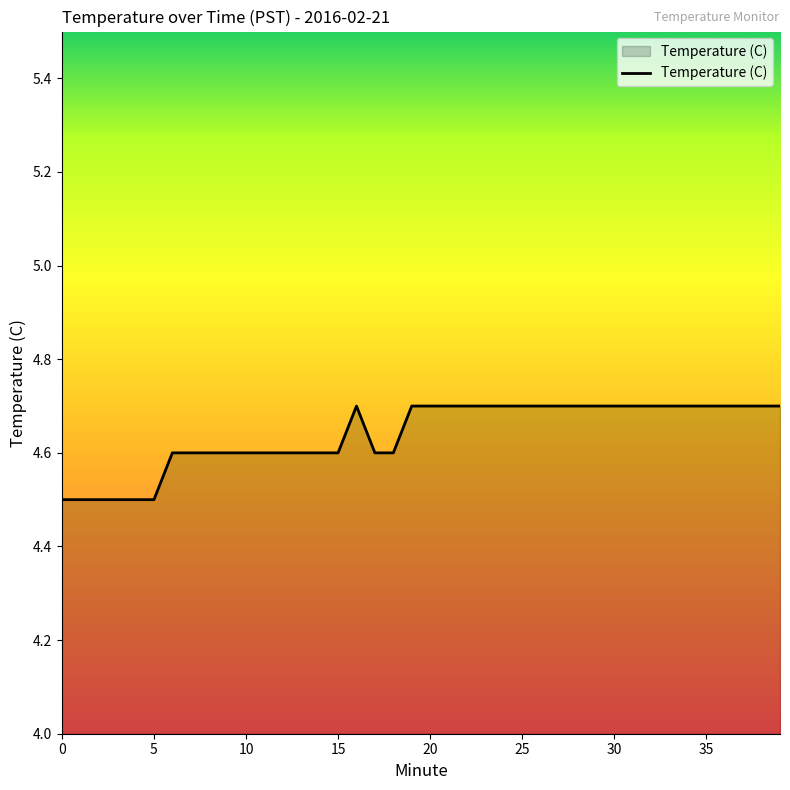

What is the maximum value shown in the chart?

4.7